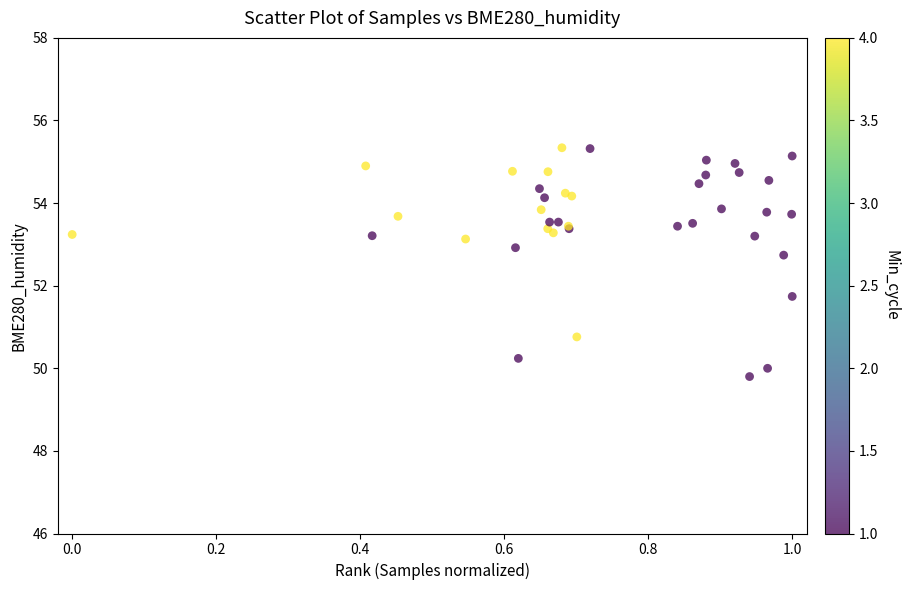

What Y value in the scatter plot is closest to 52?

51.7